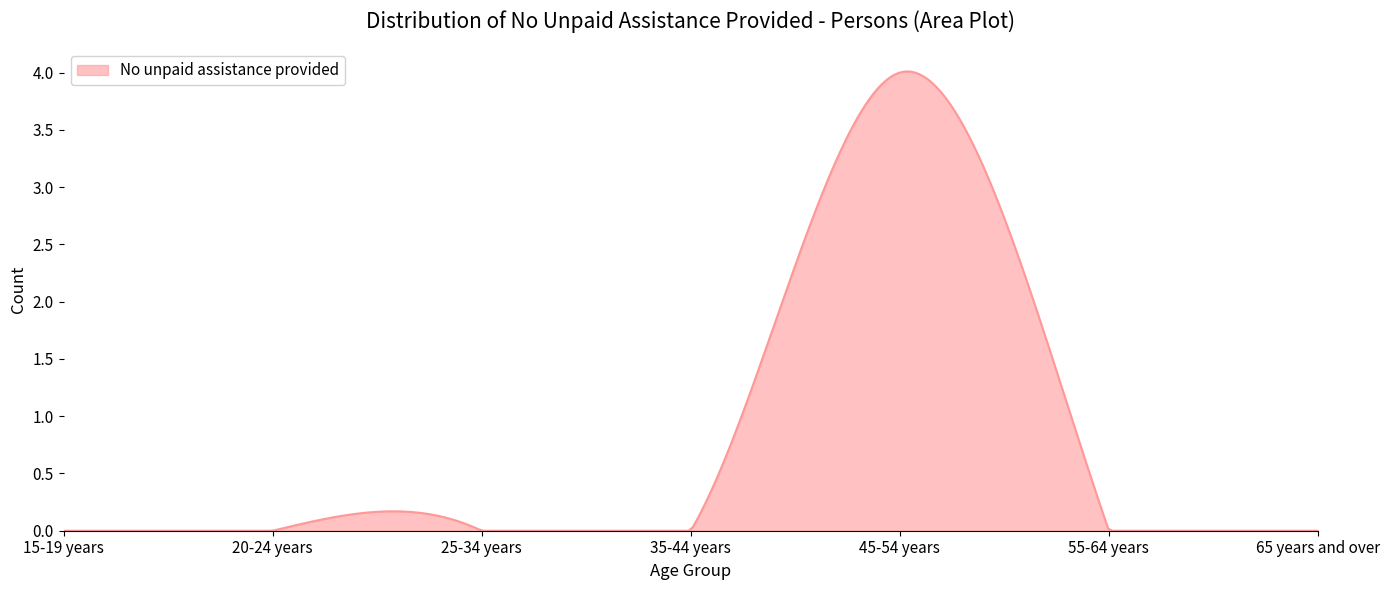

Reading left to right, what are all the values shown in this chart?

15-19 years=0	20-24 years=0	25-34 years=0	35-44 years=0	45-54 years=4	55-64 years=0	65 years and over=0